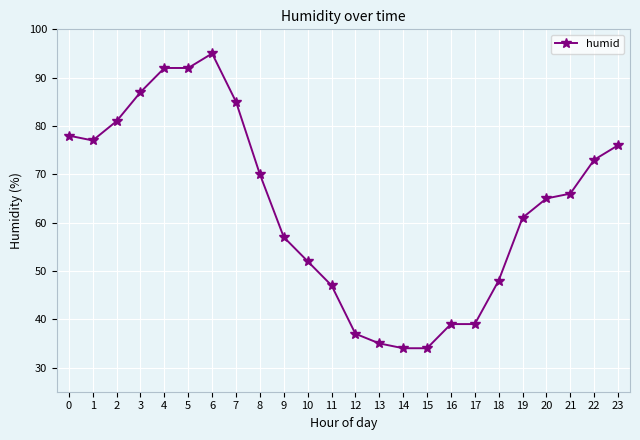

How many lines are shown in the chart?

1